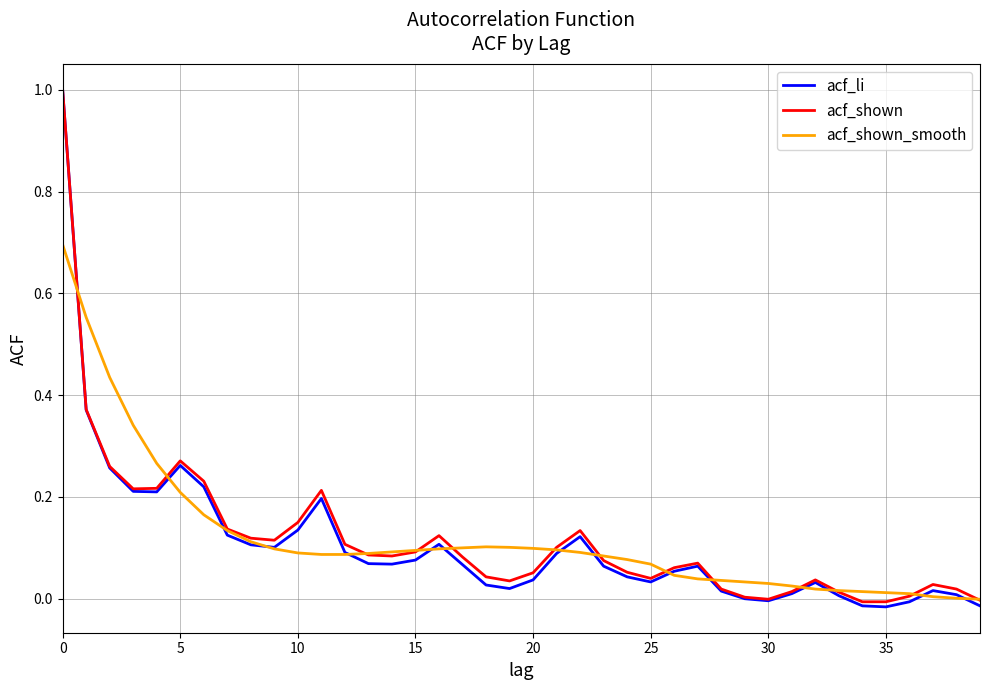

What is the greatest value displayed?

1.0